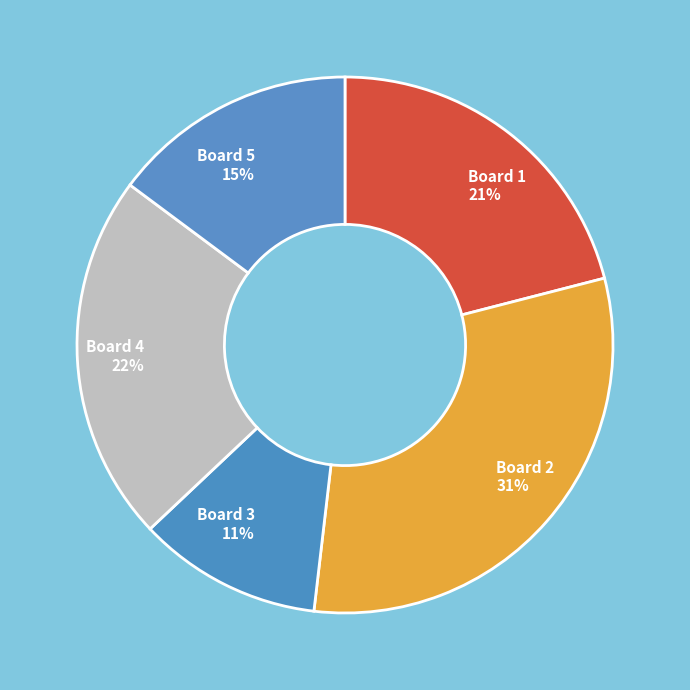

Is it true that Board 3 11% is 11% of the pie?

True